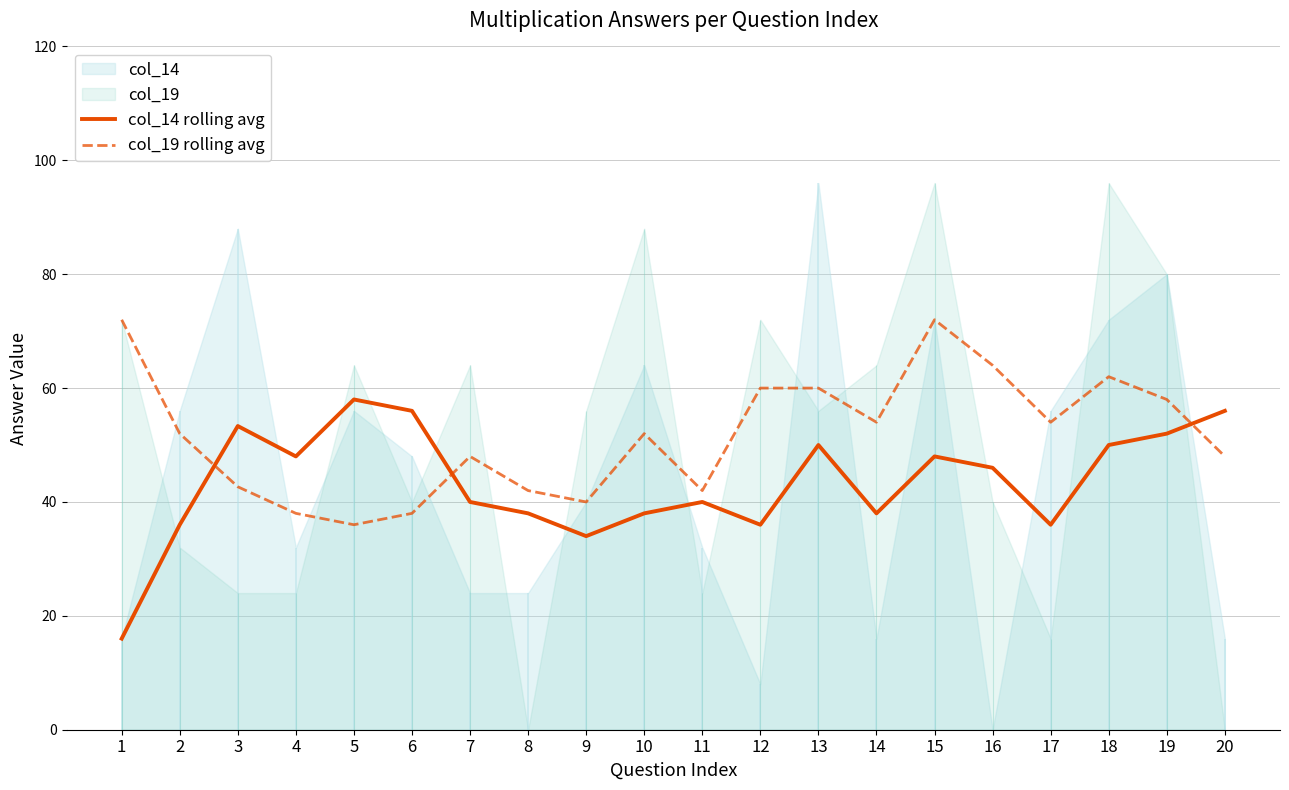

What is the minimum value for col_14 rolling avg?

16.0